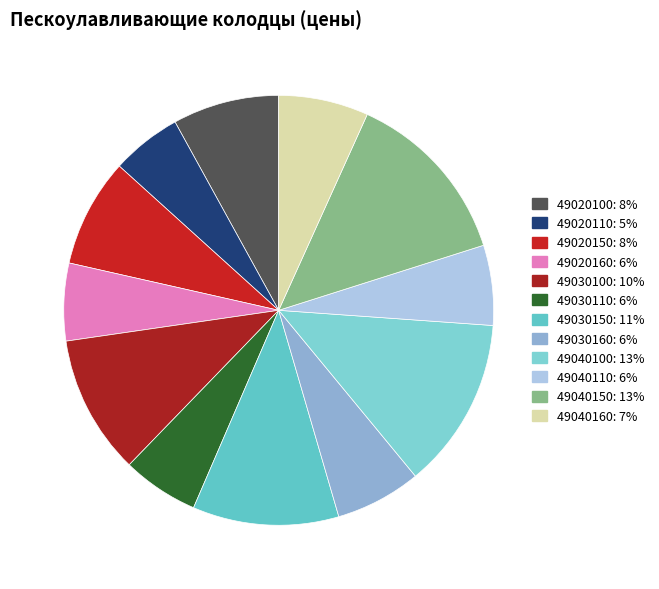

How many segments does this pie chart have?

12